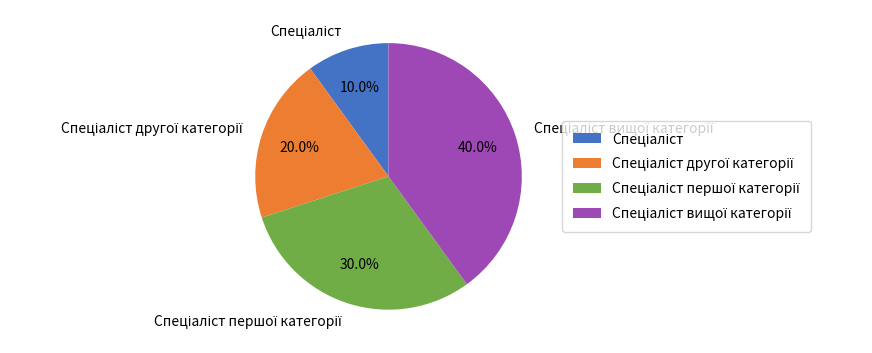

Is there a majority slice in this chart?

No